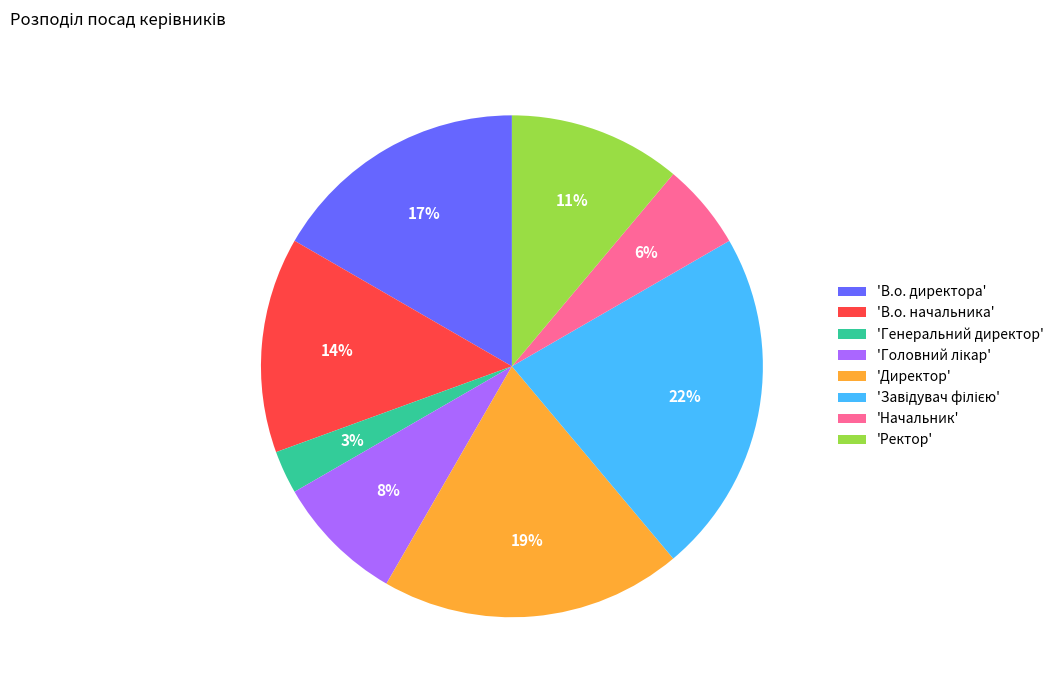

The 'Генеральний директор' slice represents 14% of the pie. True or false?

False